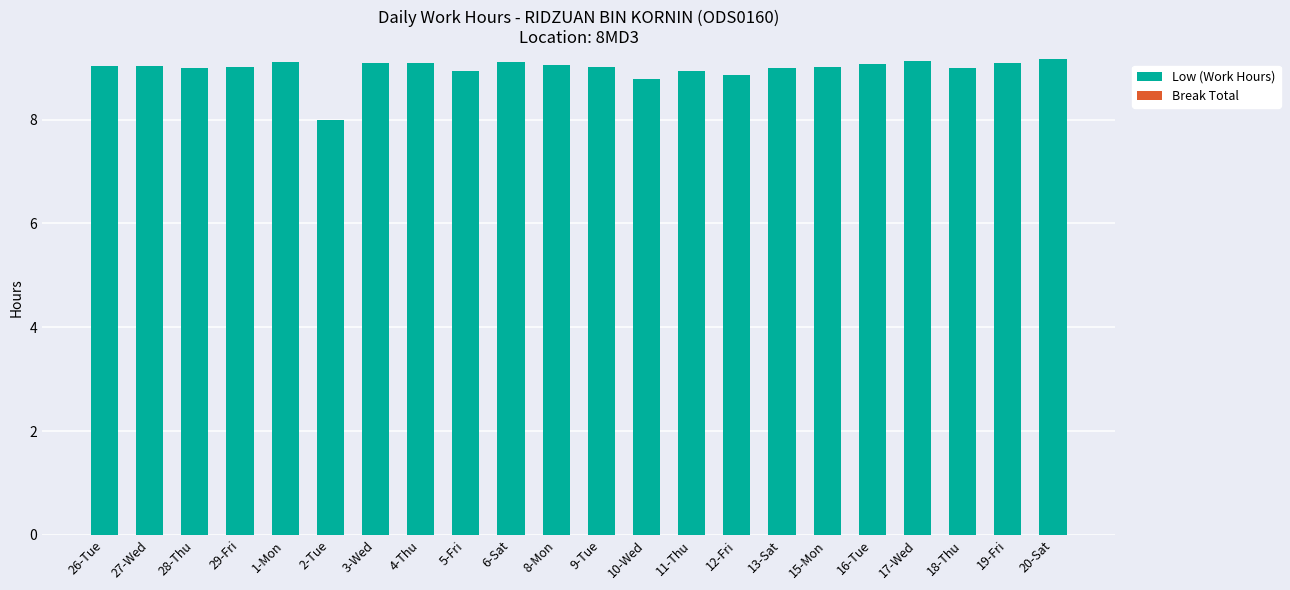

What is the difference between the maximum and second lowest values?

0.4